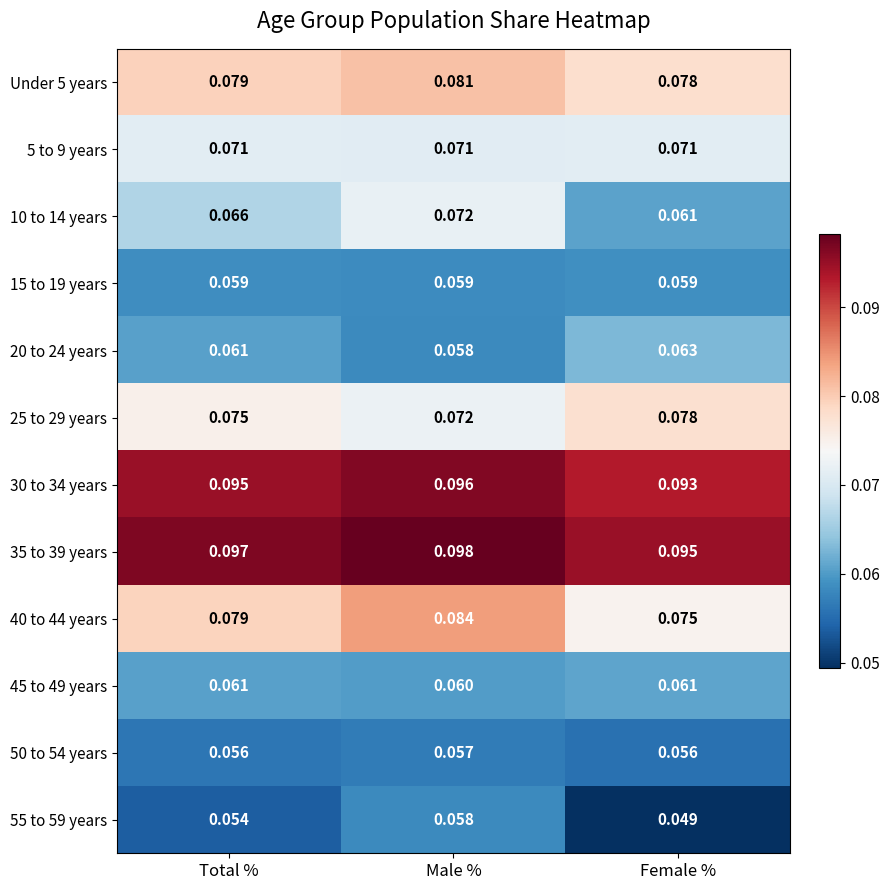

At which category is the sum across all series the highest?

Male %